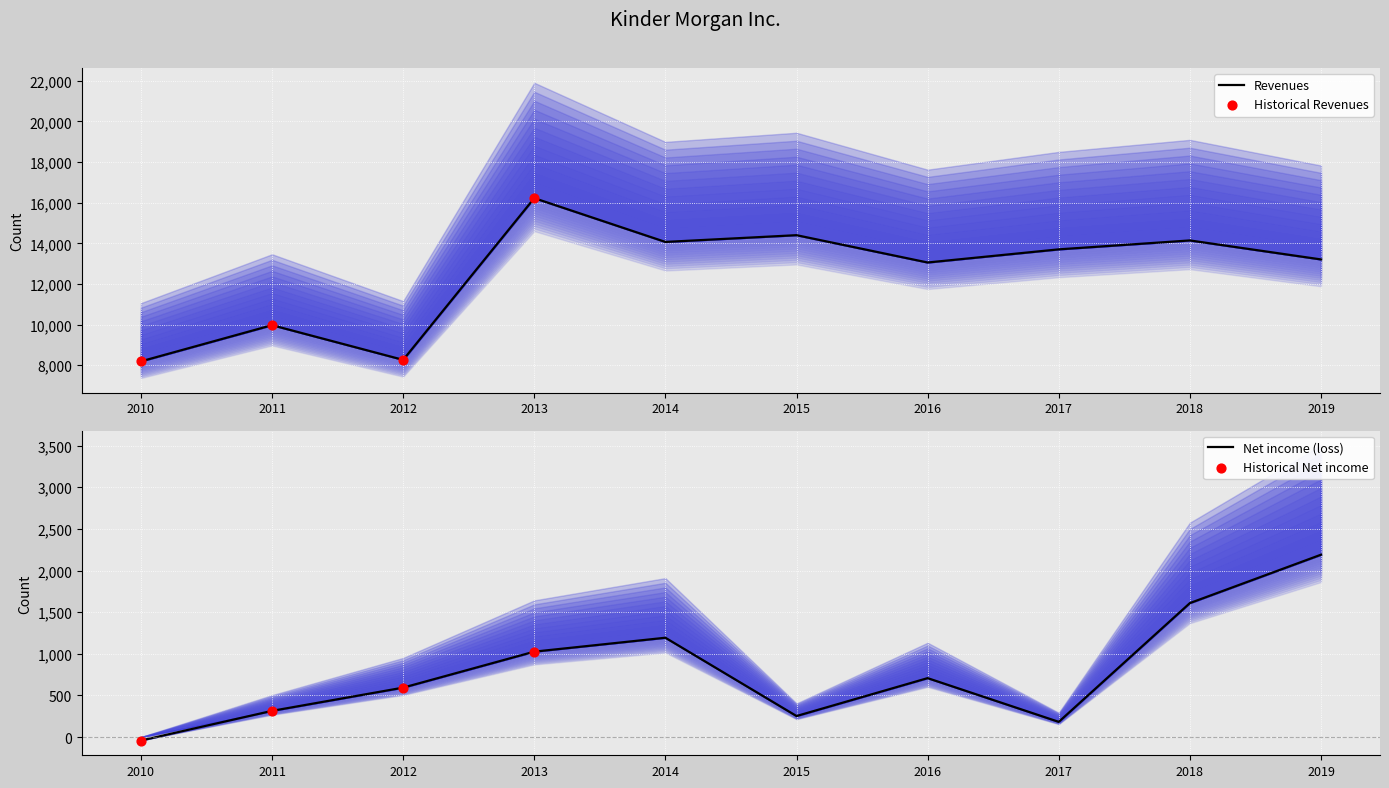

At which category is the sum across all series the highest?

2013